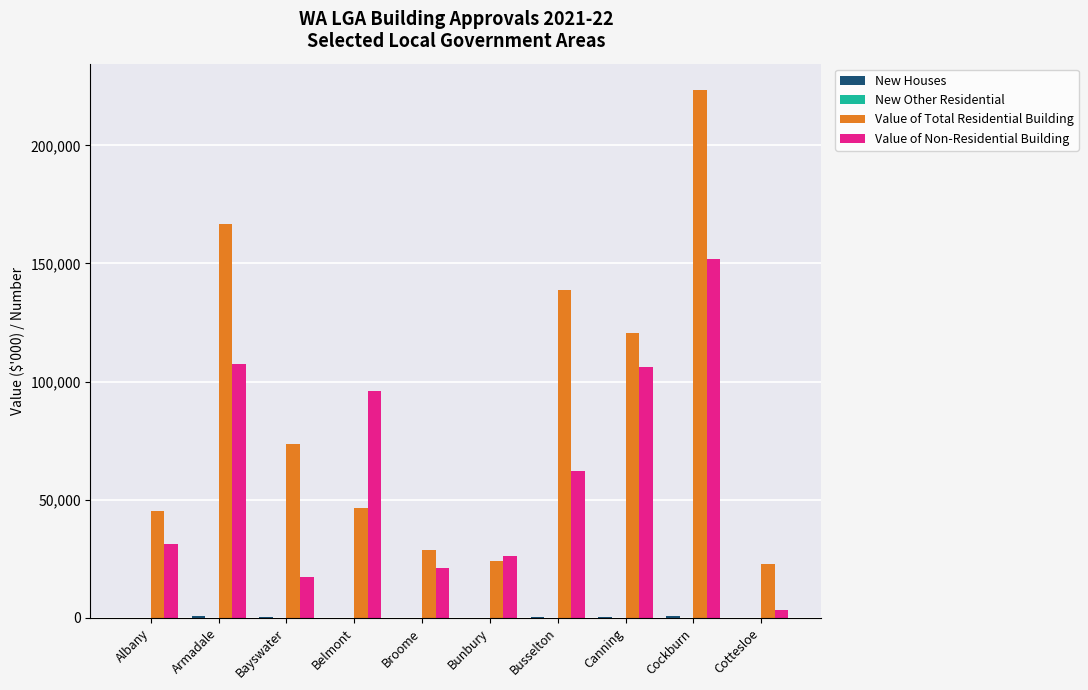

At which category does the chart reach its peak across all series?

Cockburn